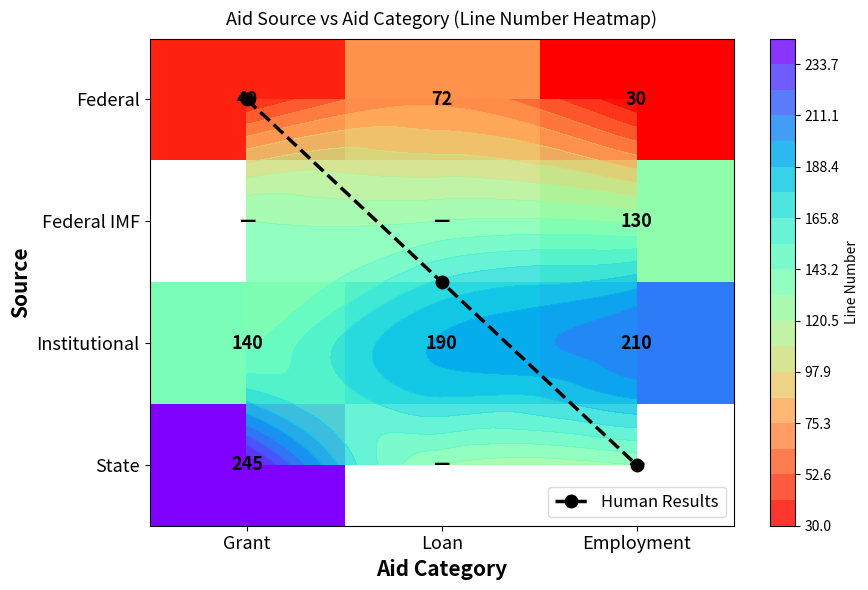

How many values in Federal IMF are above zero?

1